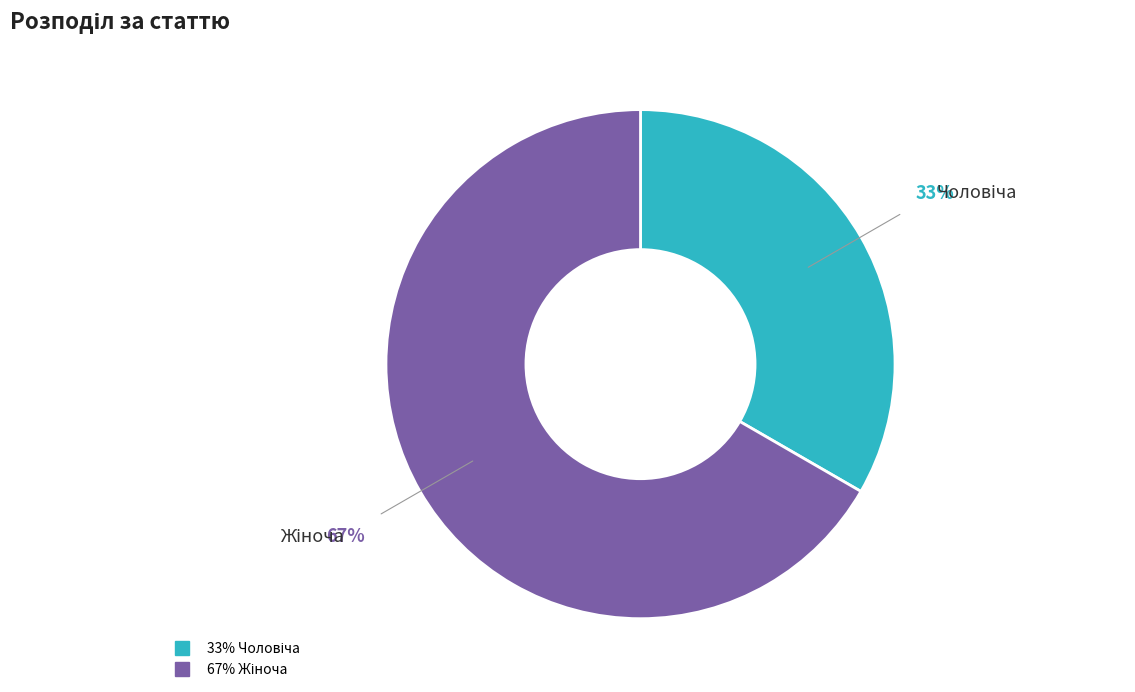

To the nearest percent, what is the average slice percentage?

50%